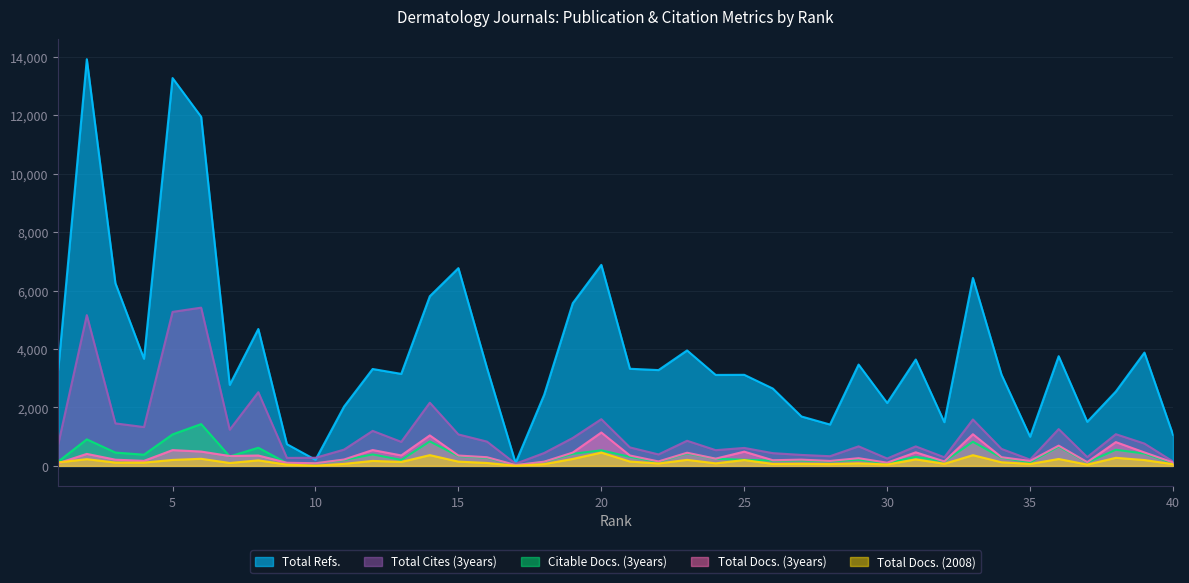

Between 34 and 1, which is larger?

34